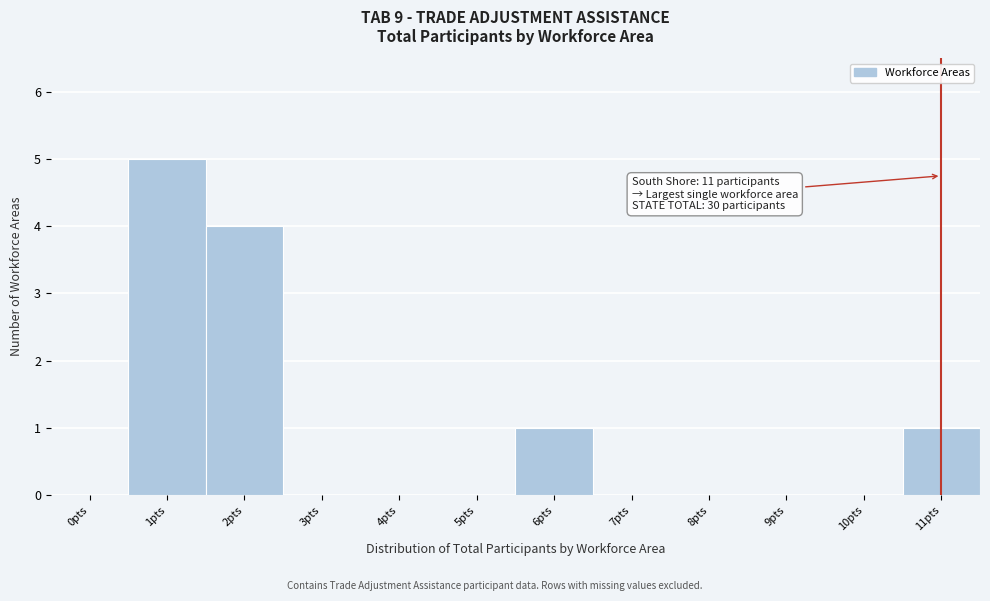

Reading left to right, list all the values displayed in this chart.

0pts=0	1pts=5	2pts=4	3pts=0	4pts=0	5pts=0	6pts=1	7pts=0	8pts=0	9pts=0	10pts=0	11pts=1